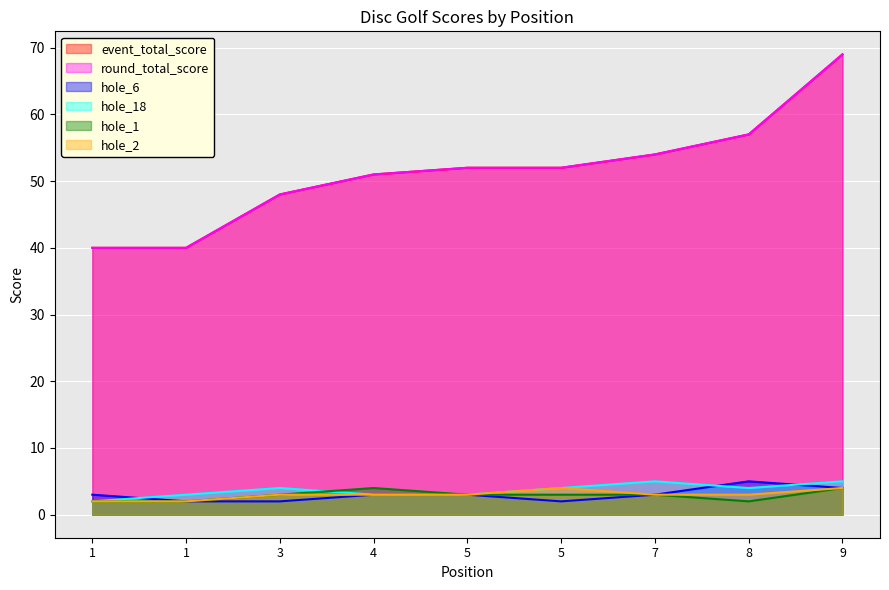

What is the value of the hole_2 point at the 9th from the left?

4